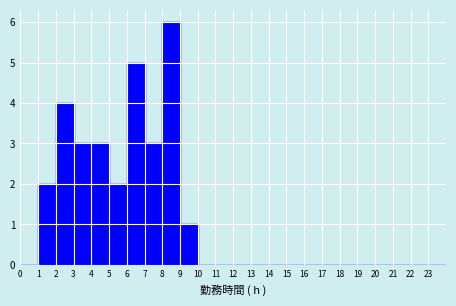

Reading left to right, list every bar in this chart as the range it spans on the x-axis followed by its height. The values are not printed on the chart, so give them approximately, as read against the axis.

0 to 1: 0
1 to 2: 2
2 to 3: 4
3 to 4: 3
4 to 5: 3
5 to 6: 2
6 to 7: 5
7 to 8: 3
8 to 9: 6
9 to 10: 1
10 to 11: 0
11 to 12: 0
12 to 13: 0
13 to 14: 0
14 to 15: 0
15 to 16: 0
16 to 17: 0
17 to 18: 0
18 to 19: 0
19 to 20: 0
20 to 21: 0
21 to 22: 0
22 to 23: 0
23 to 24: 0